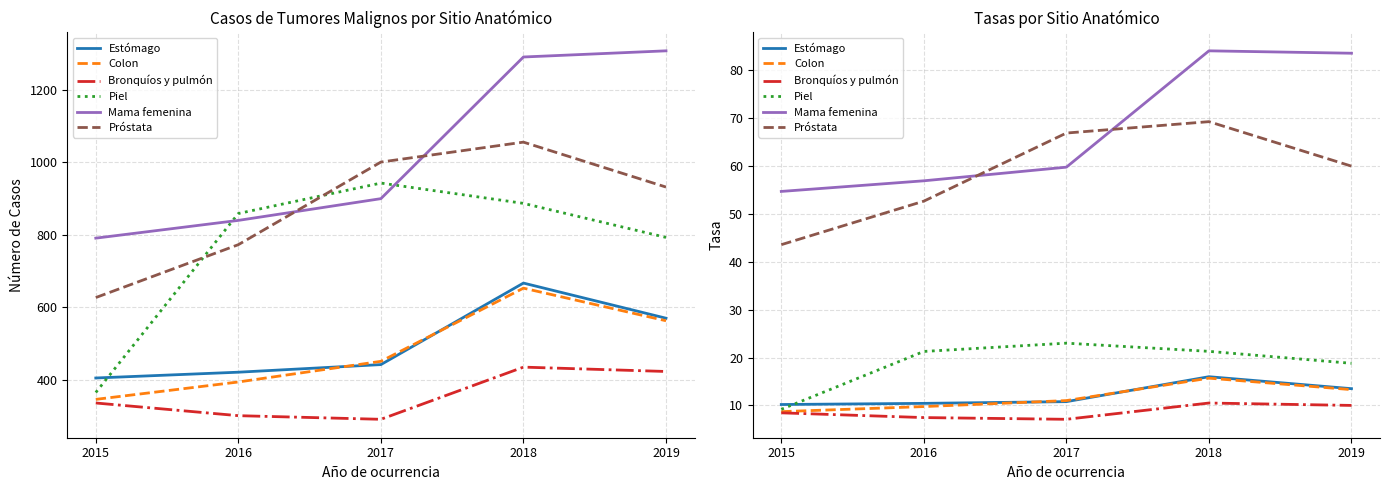

What is the value of the Colon point at the 1st from the left?

8.7